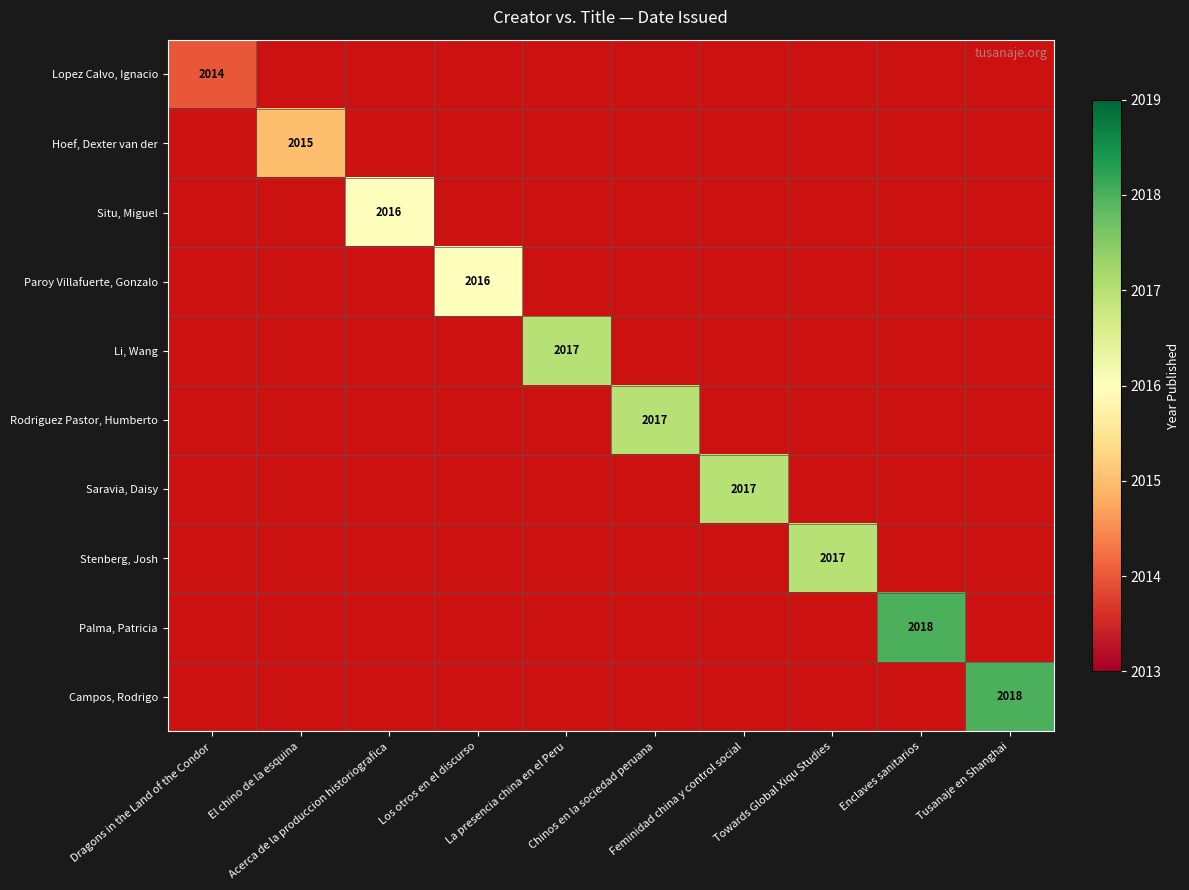

How many categories are shown in the chart?

10